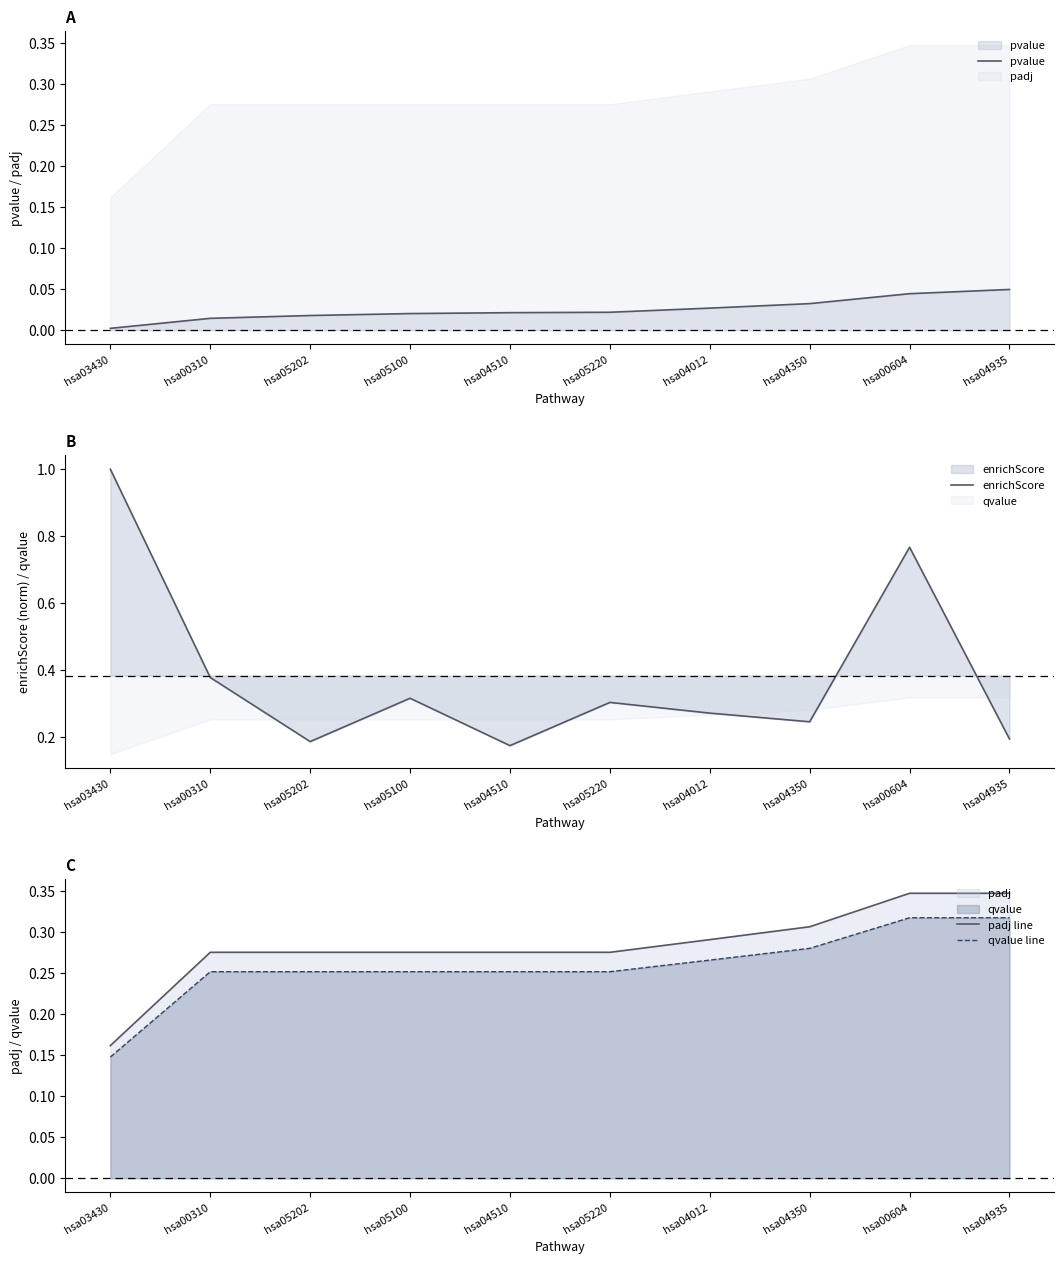

What position from the right is hsa04012?

4